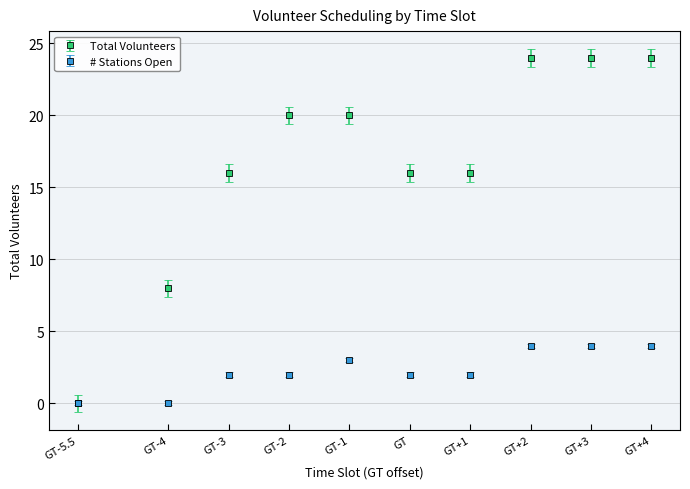

Between GT-4 and GT+1, which series saw the biggest shift?

Total Volunteers